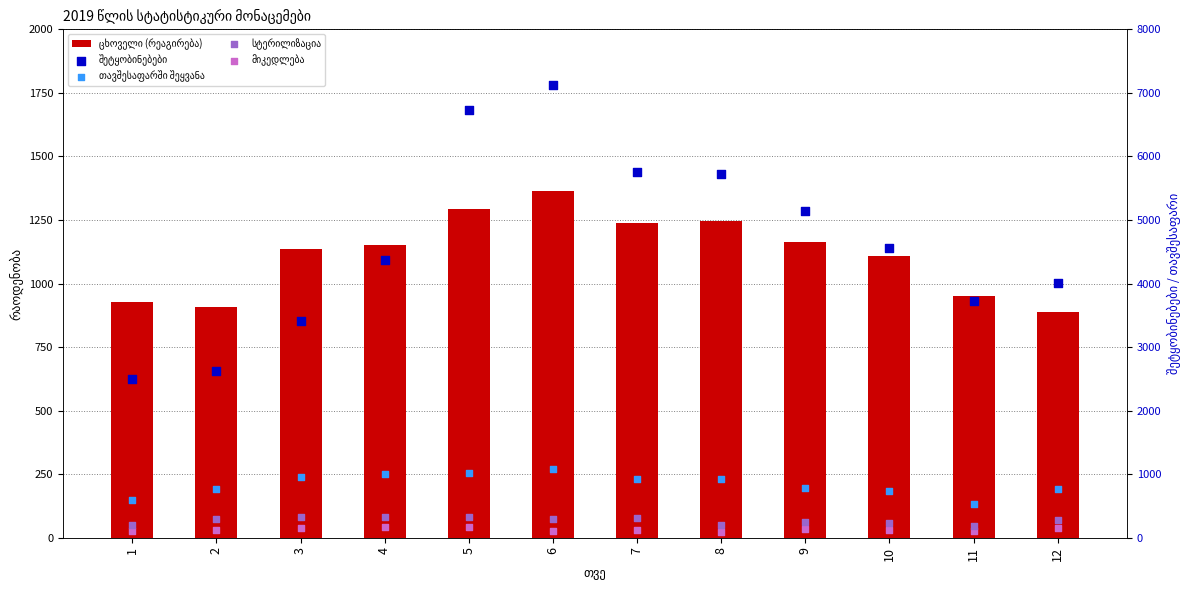

Which series has the widest spread of Y values?

შეტყობინებები